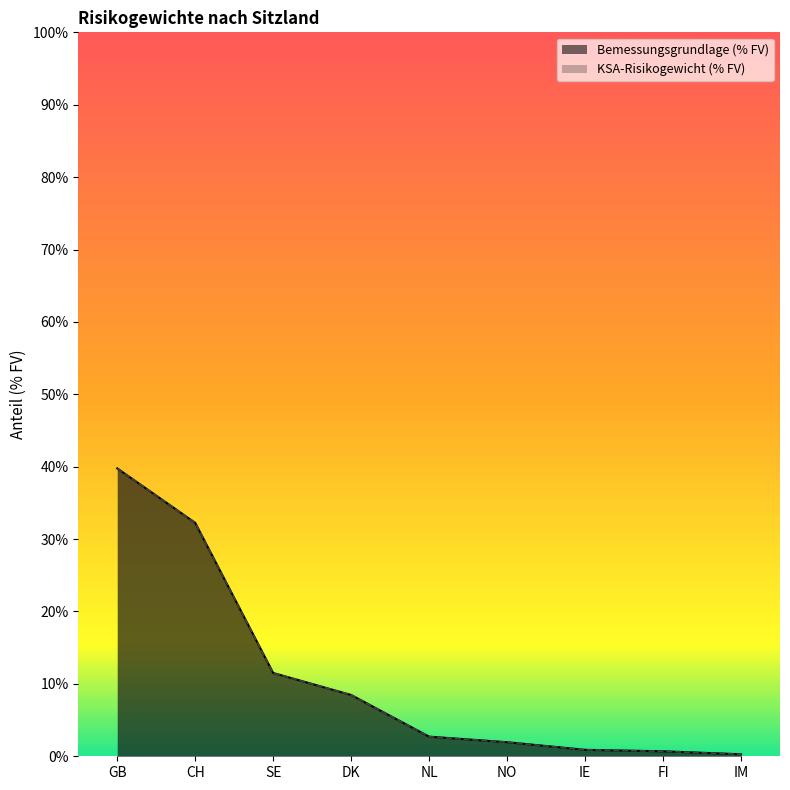

The KSA-Risikogewicht (% FV) series shows 8.5 at DK. True or false?

True